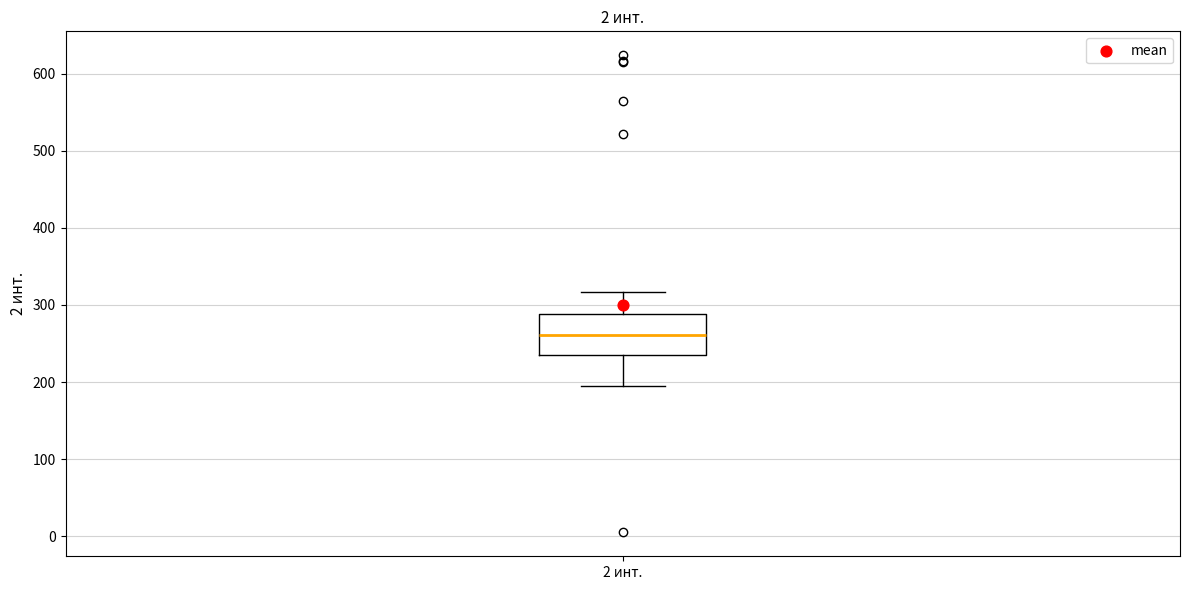

Where is the upper edge of the box for 2 инт. on the y-axis? The values are not printed on the chart, so give them approximately, as read against the axis.

290